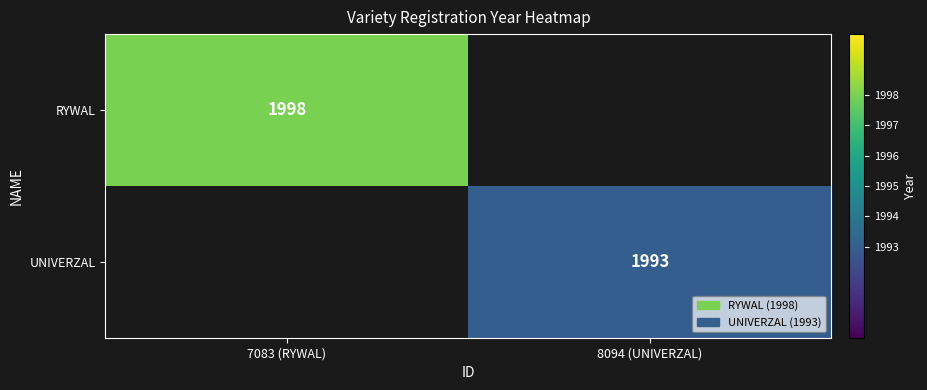

The value of UNIVERZAL at 8094 (UNIVERZAL) is 1993. True or false?

True